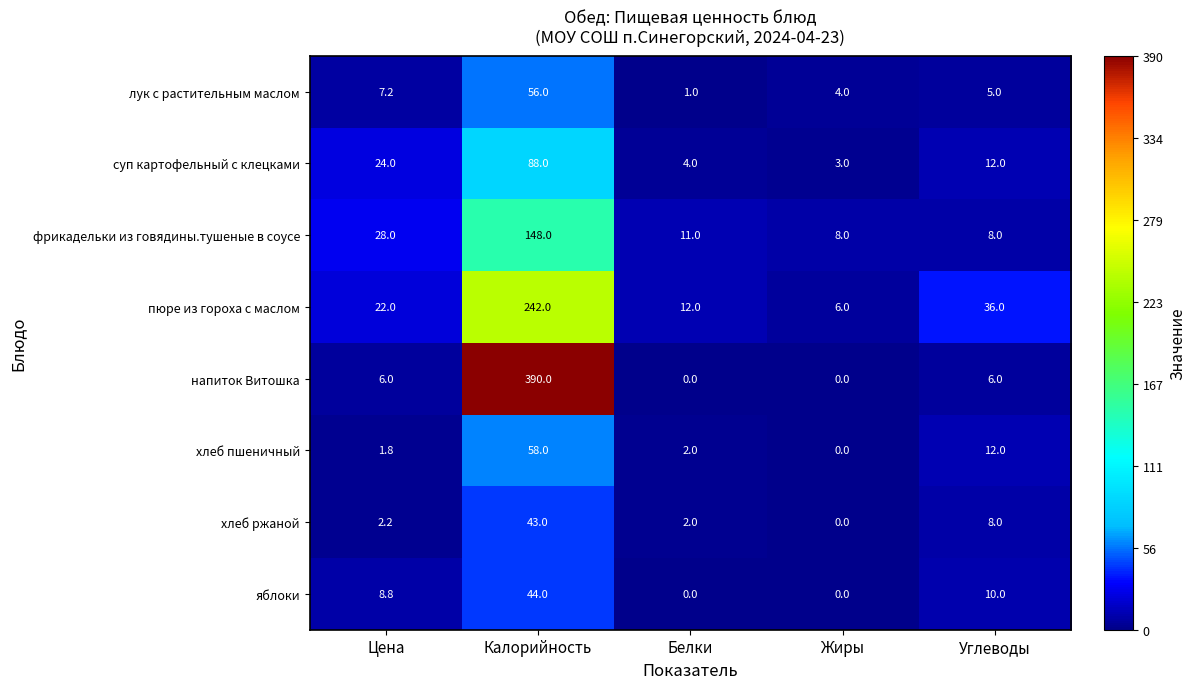

What is the difference between the second highest and minimum values in the фрикадельки из говядины.тушеные в соусе series?

20.0